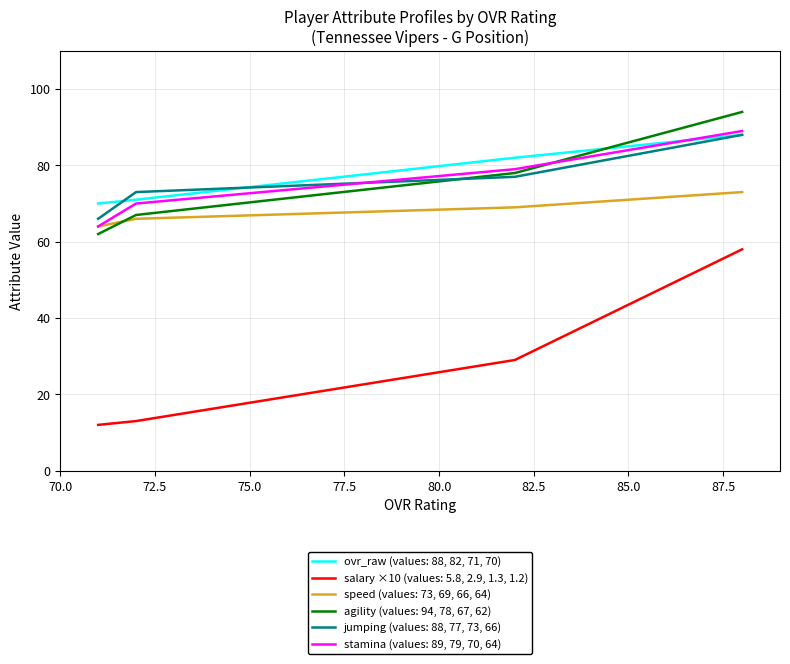

At which label is jumping closest to 77?

82